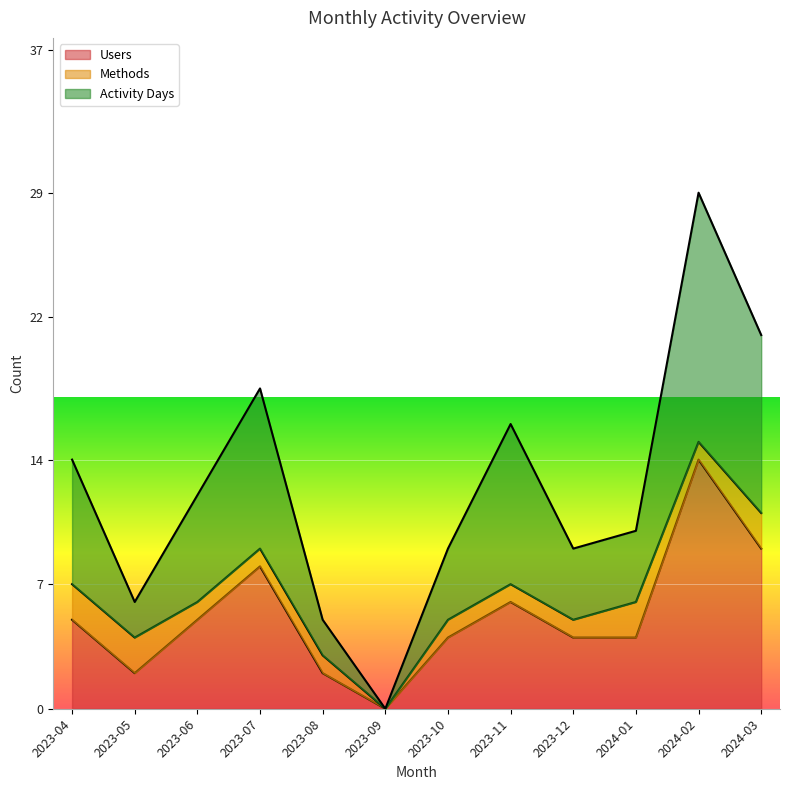

Which series has the largest range (max minus min)?

Activity Days